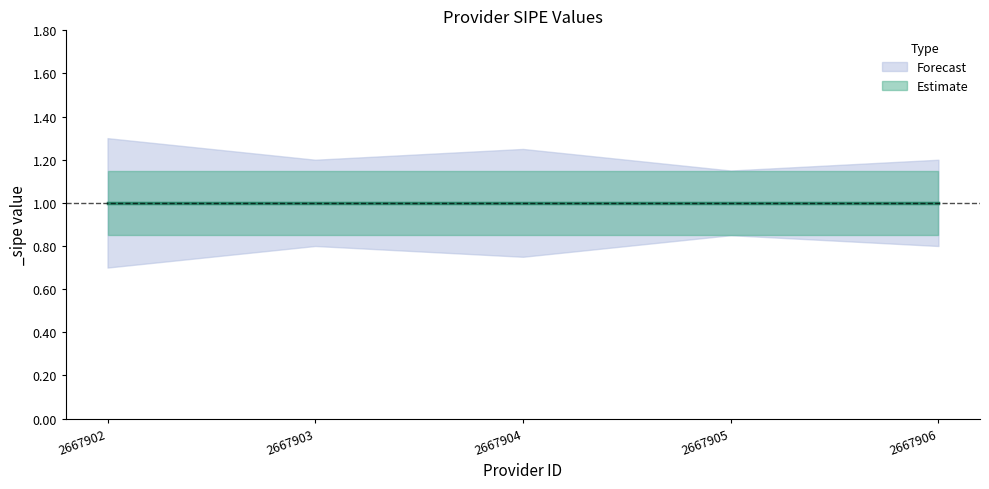

At which category does the chart reach its minimum across all series?

2667902